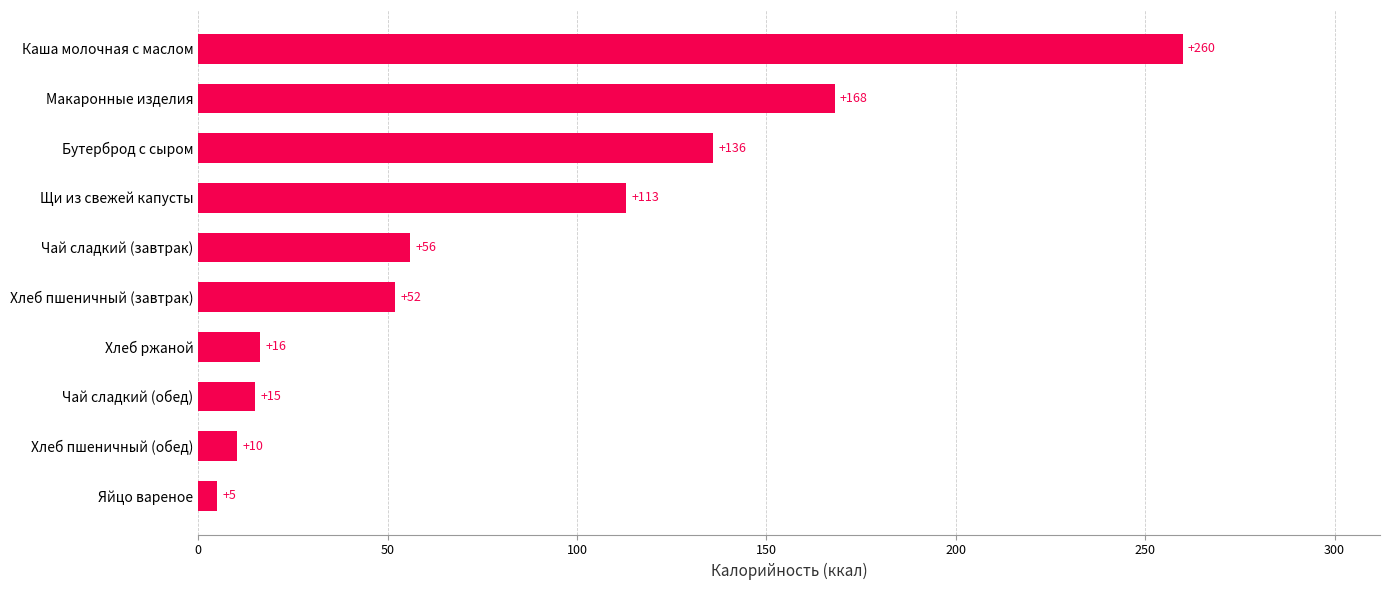

What is the difference between the maximum and minimum values?

255.0